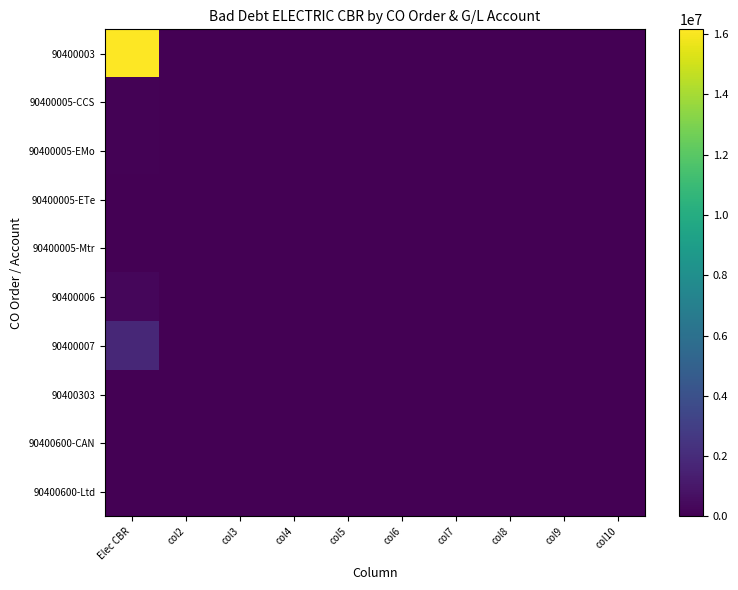

Between col4 and col5, which series saw the biggest shift?

90400003